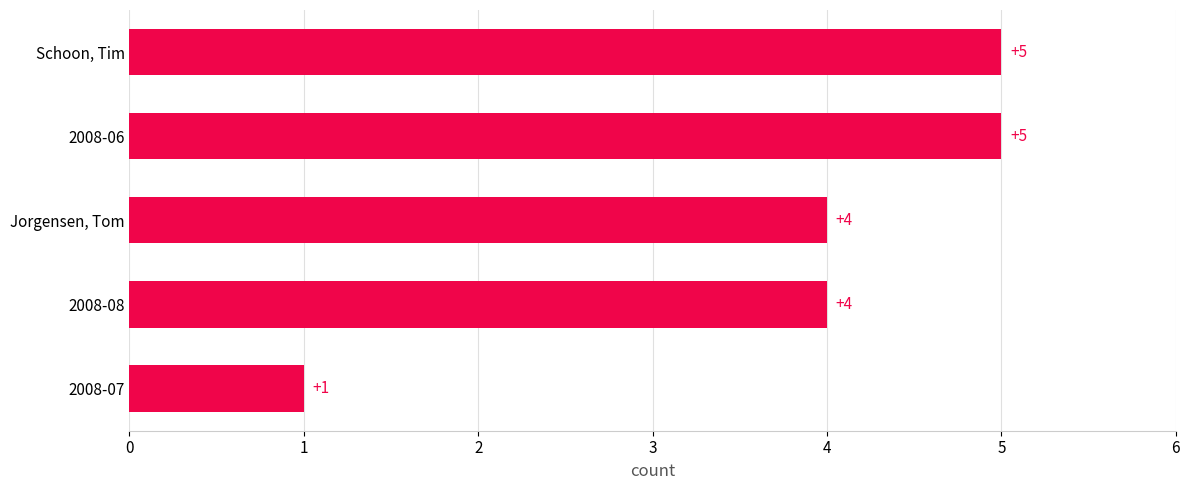

Reading bottom to top, extract all data points from this chart.

1	4	4	5	5